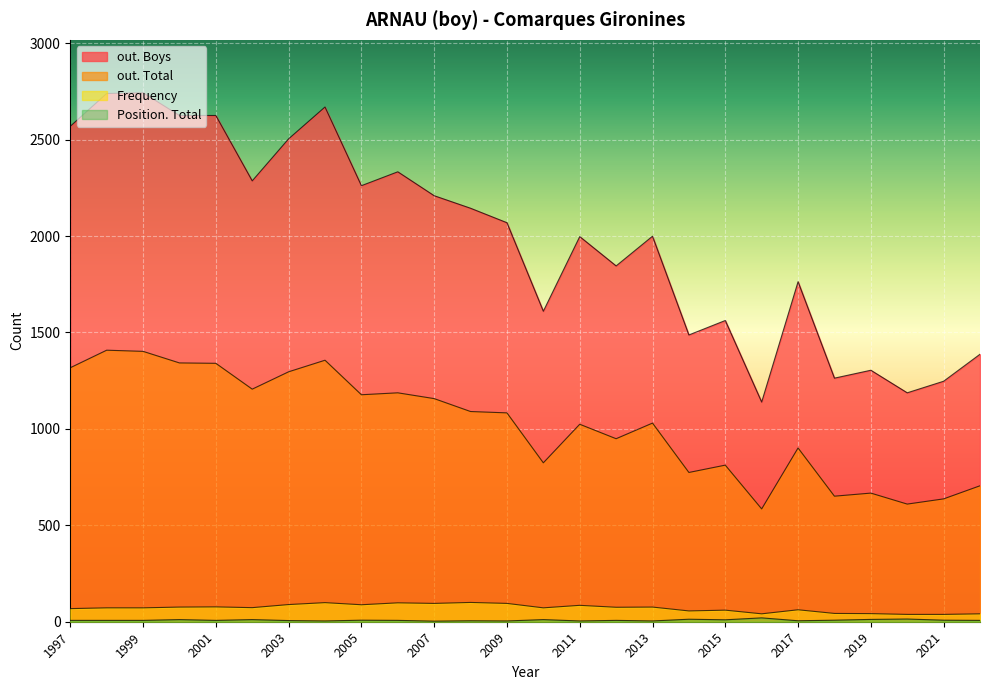

Is it true that Position. Total equals 22 at 2020?

False